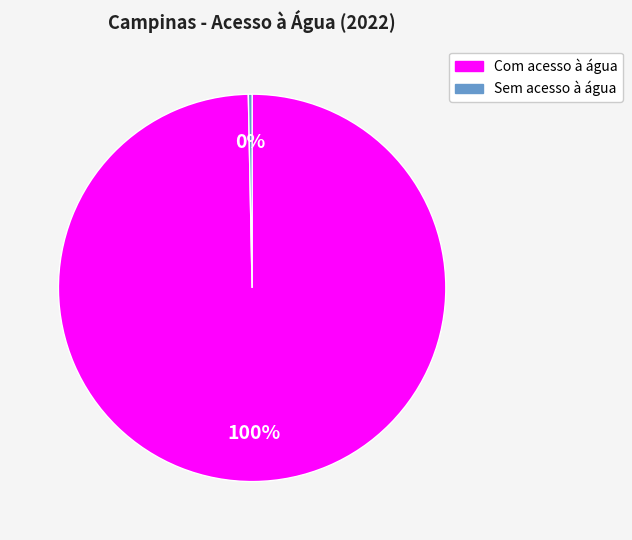

Count the number of slices in the pie.

2